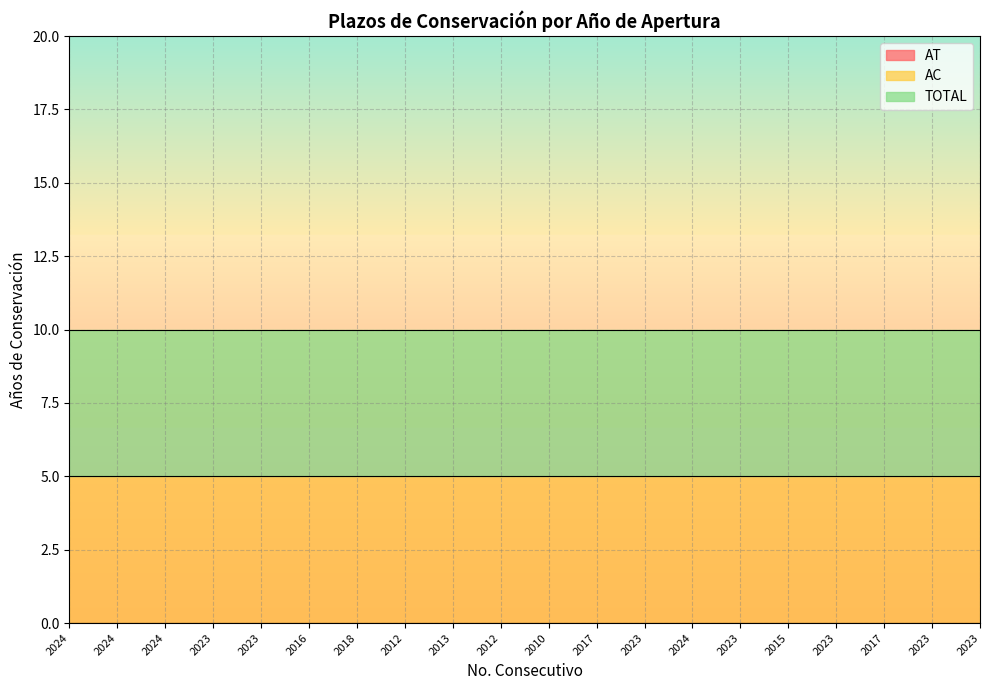

True or false: TOTAL and AT cross at least once.

False